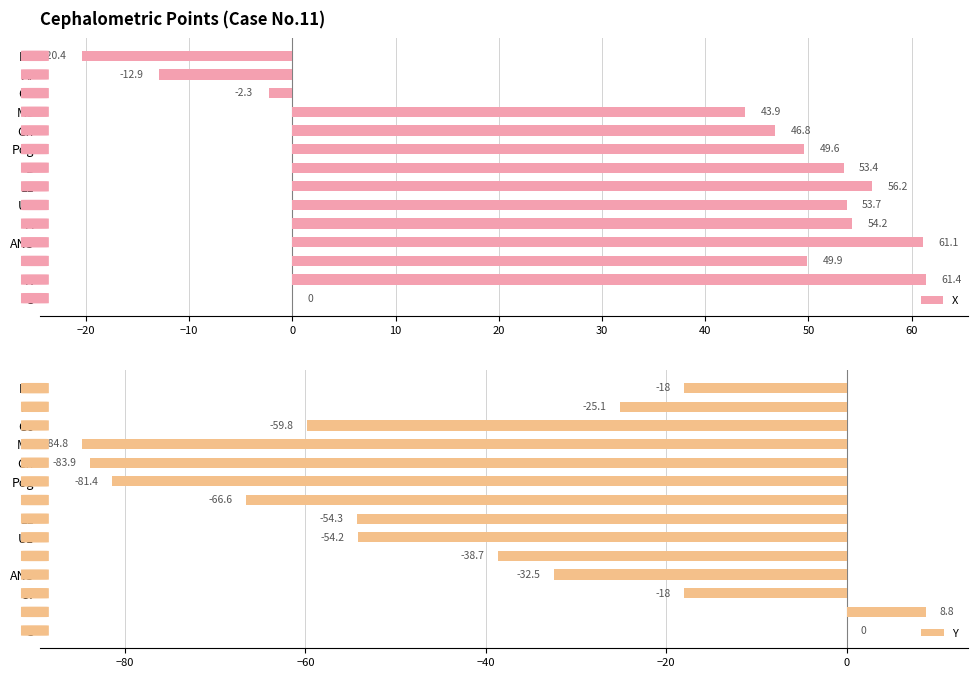

What is the minimum value for X?

-20.4